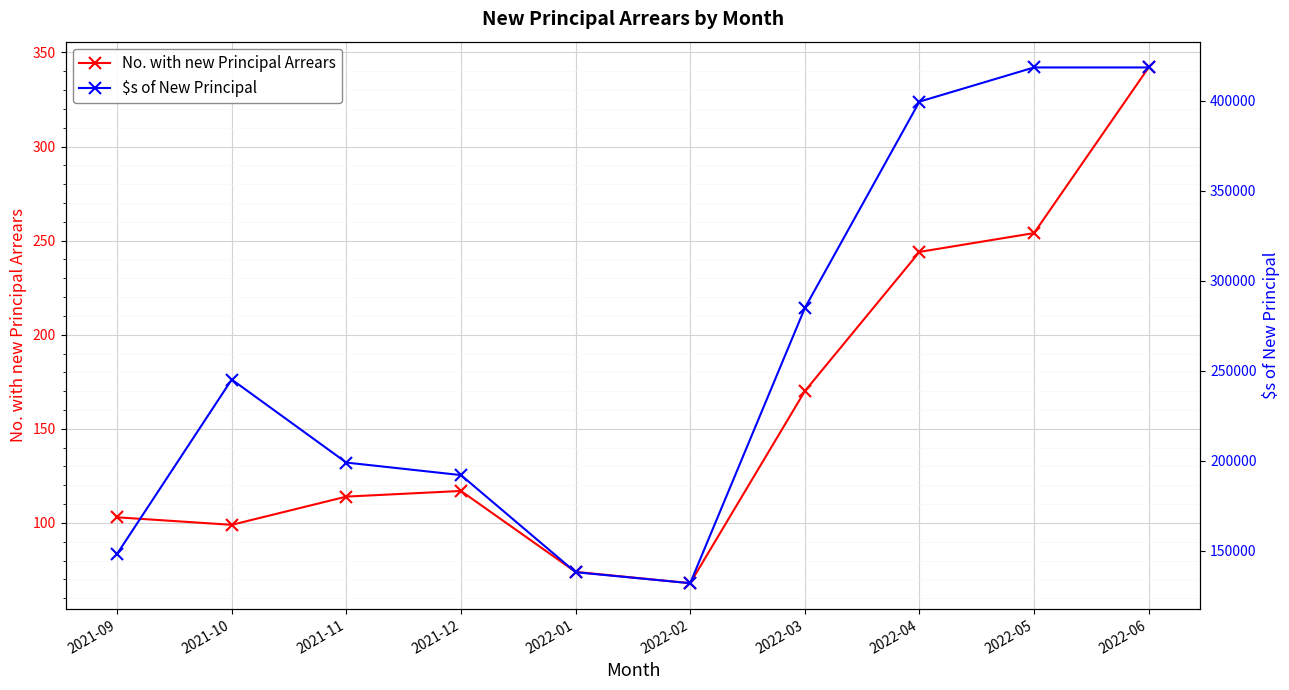

Where does the No. with new Principal Arrears series first go above 117?

2022-03